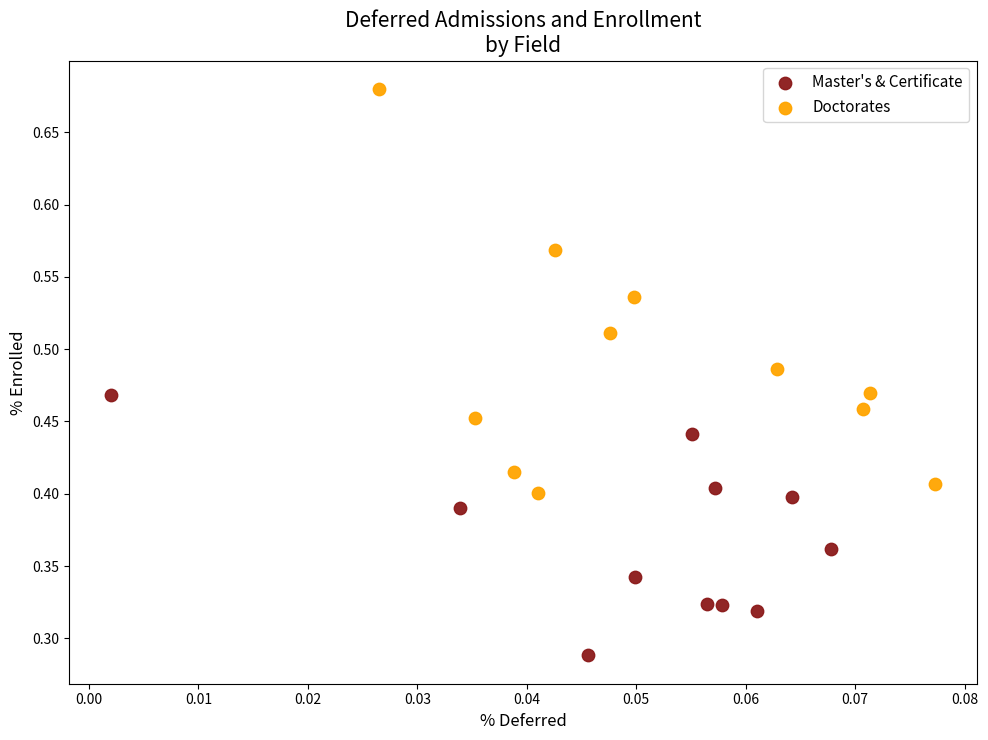

Which series has the widest spread of Y values?

Doctorates